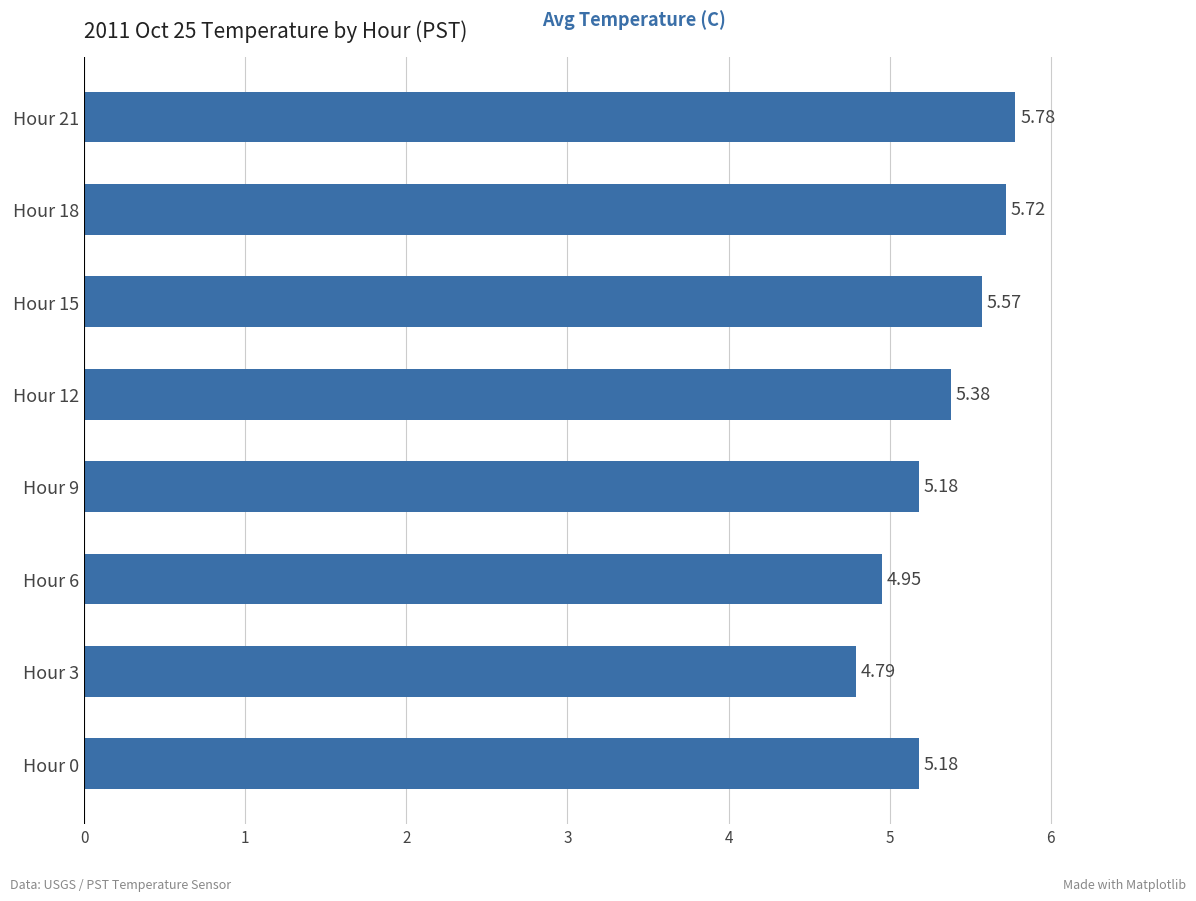

Between Hour 15 and Hour 3, which is larger?

Hour 15